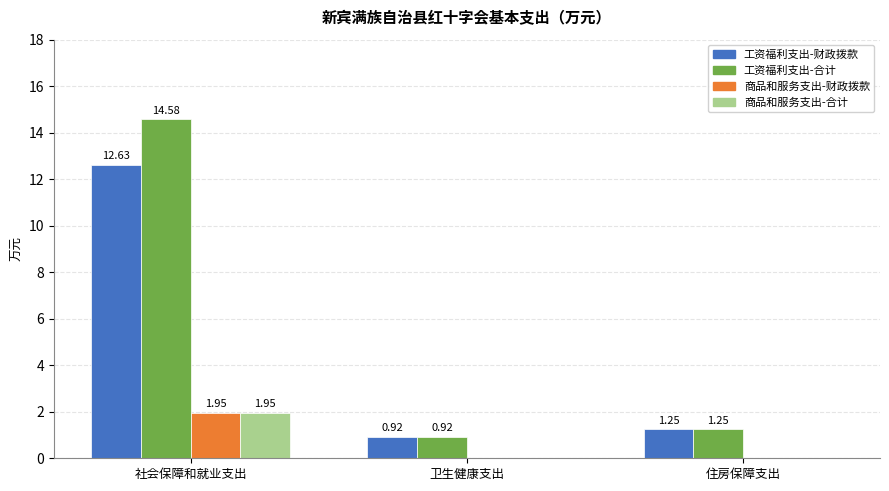

How many groups of bars are there?

3